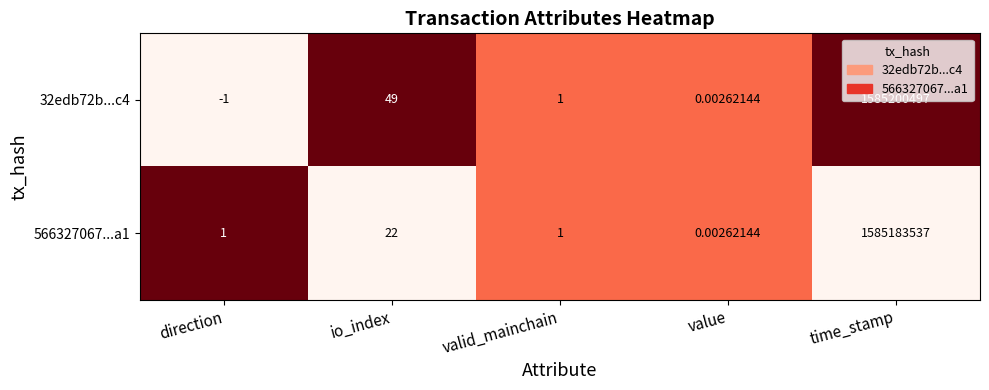

At how many categories does at least one series exceed 0?

5